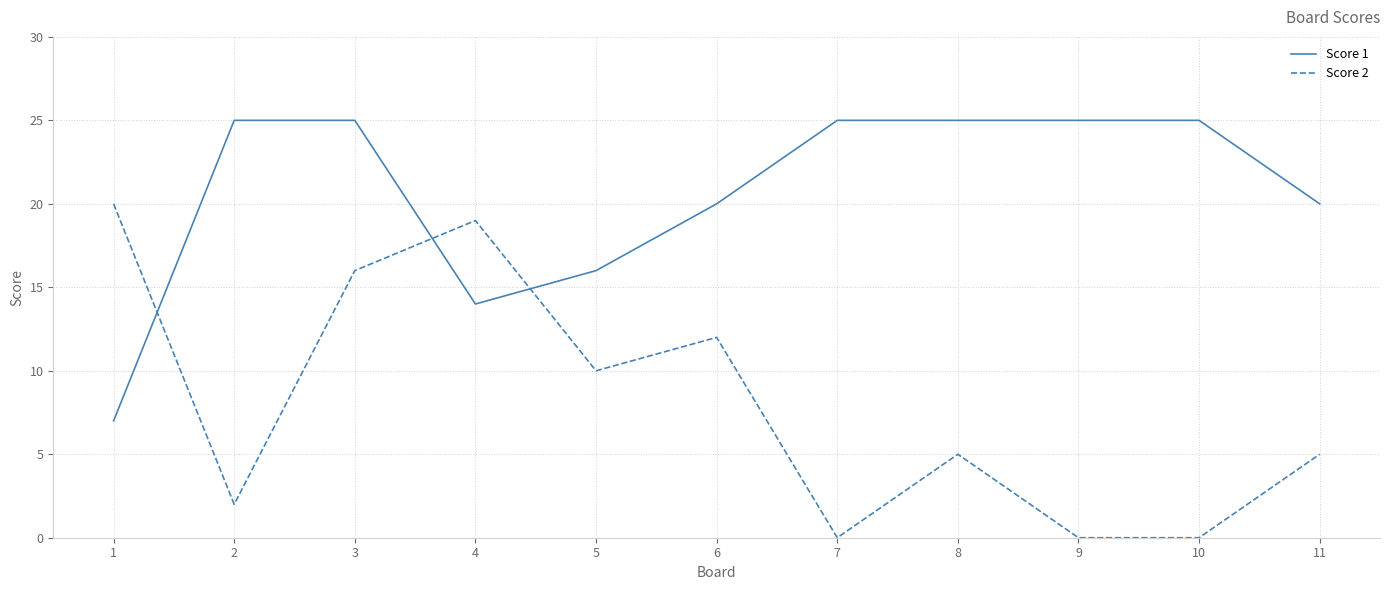

Which series has the largest range (max minus min)?

Score 2